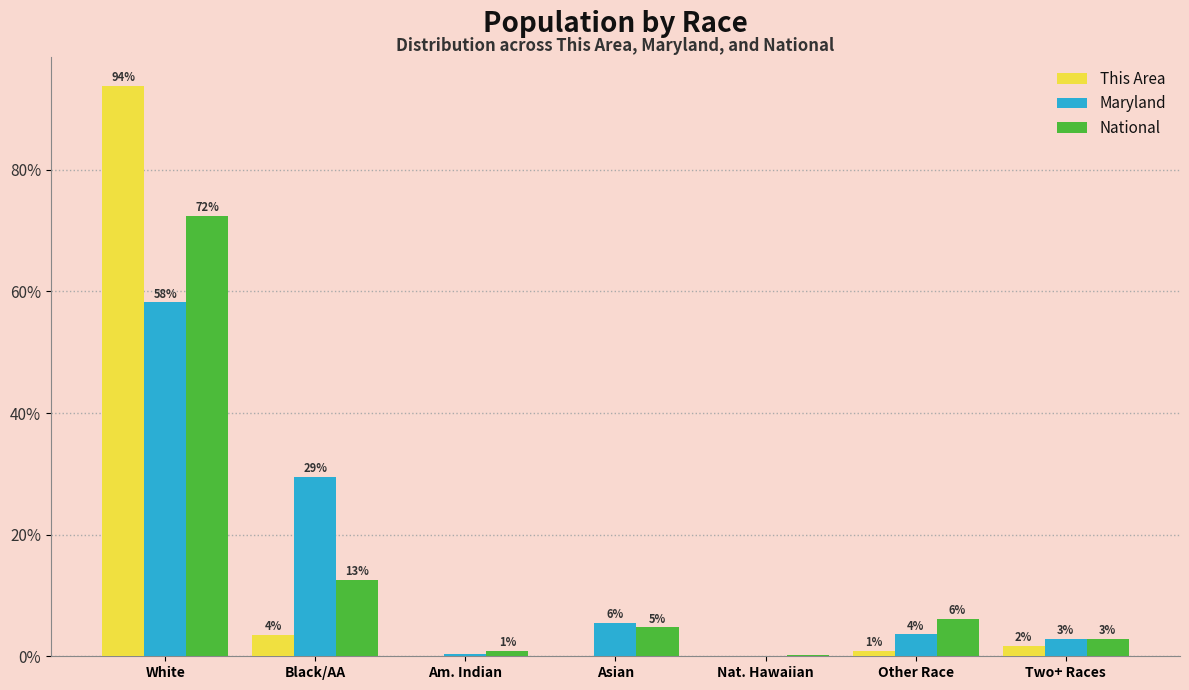

How many groups of bars are there?

7